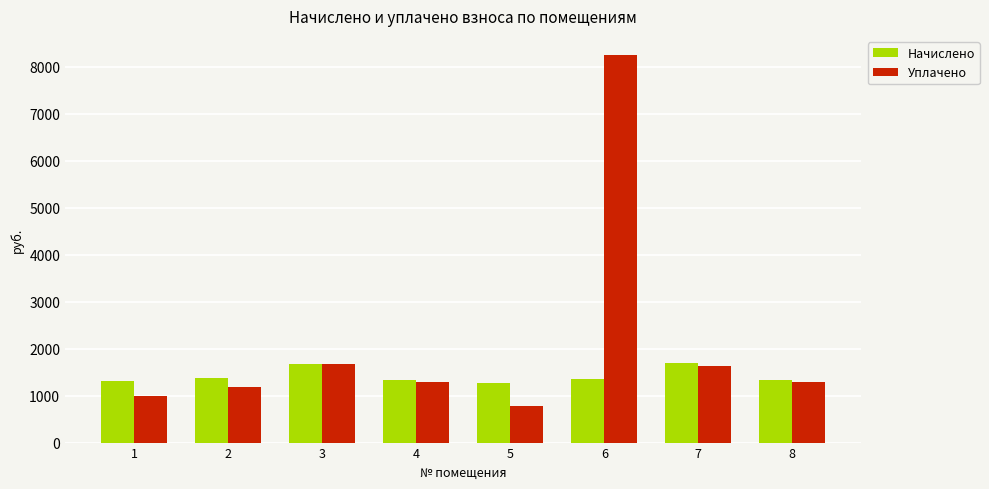

What is the difference between the Уплачено values at 7 and 2?

459.6